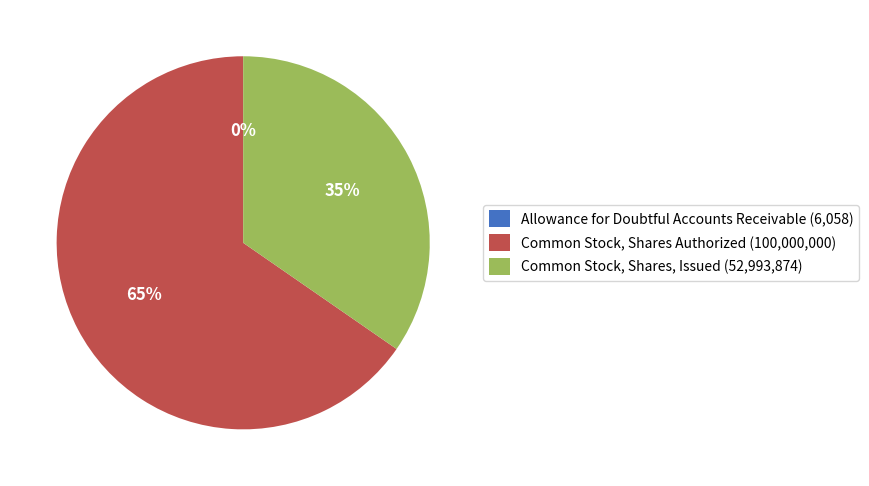

Which slice represents more than half of the pie?

Common Stock, Shares Authorized